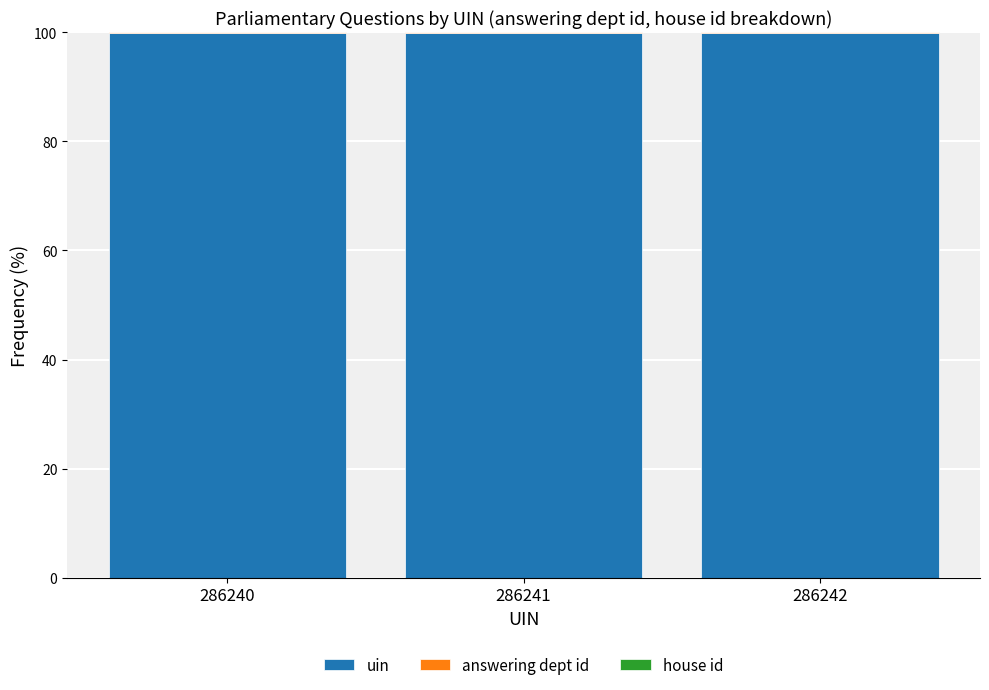

What is the highest value of the uin series?

99.9